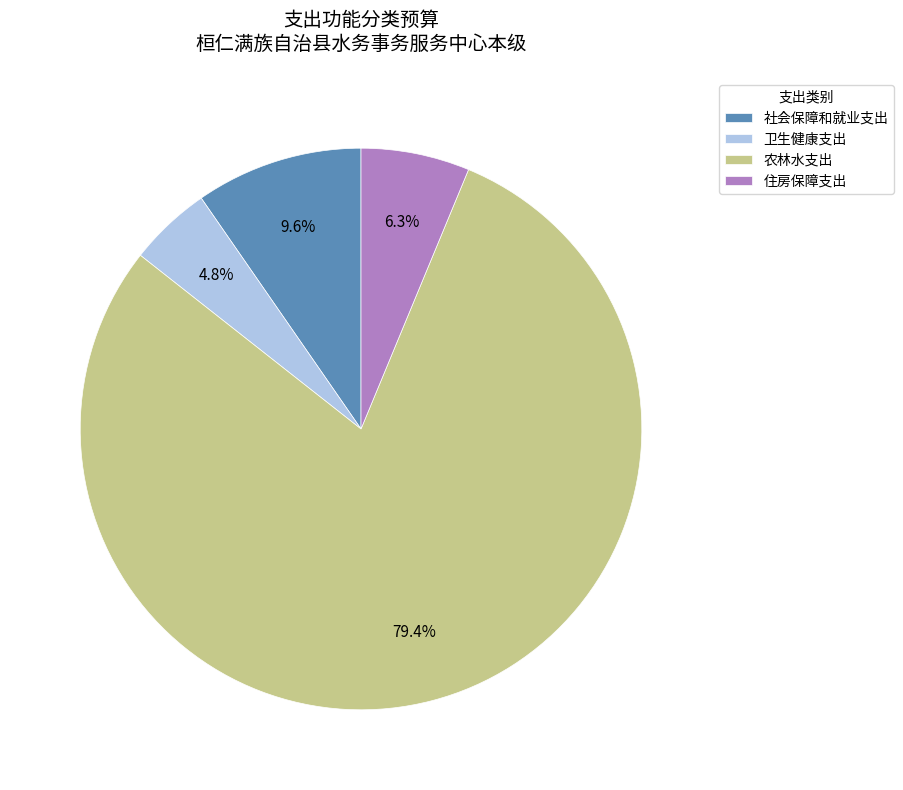

Which category has the biggest portion of the pie?

农林水支出